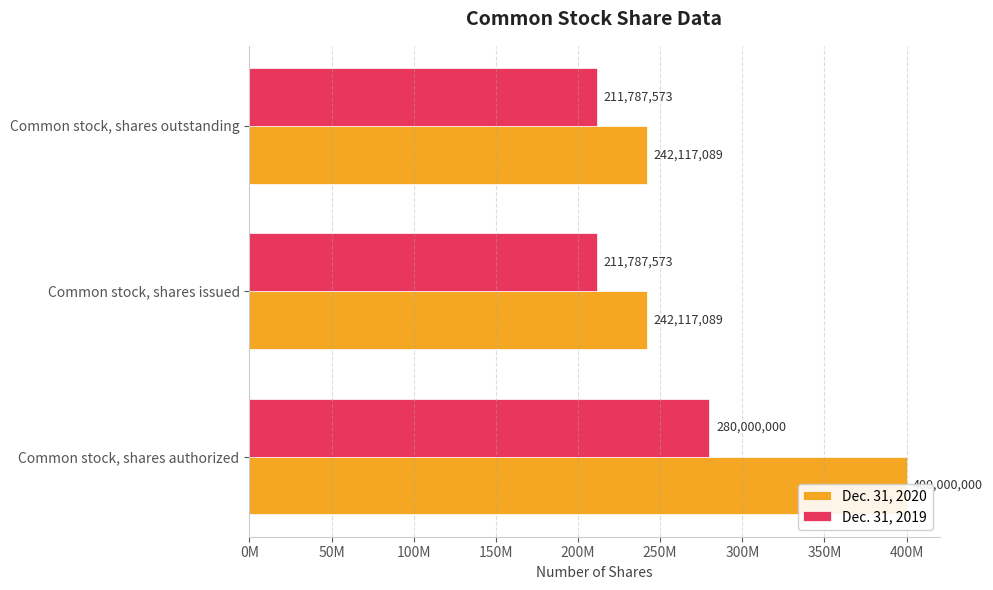

What value does the Dec. 31, 2019 series have at Common stock, shares authorized?

280000000